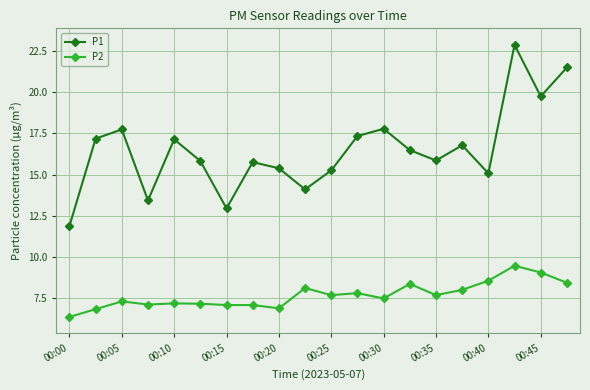

What are all the series names shown in the legend?

P1, P2